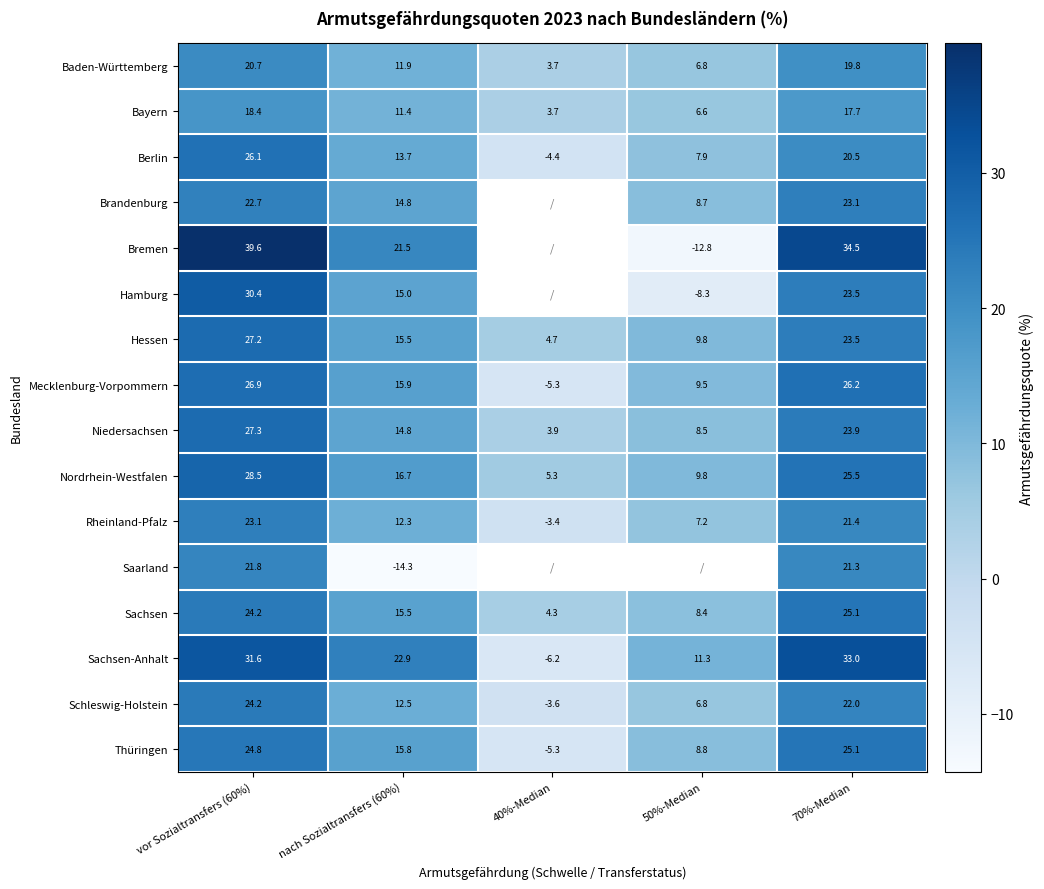

How many values in Schleswig-Holstein are below zero?

1